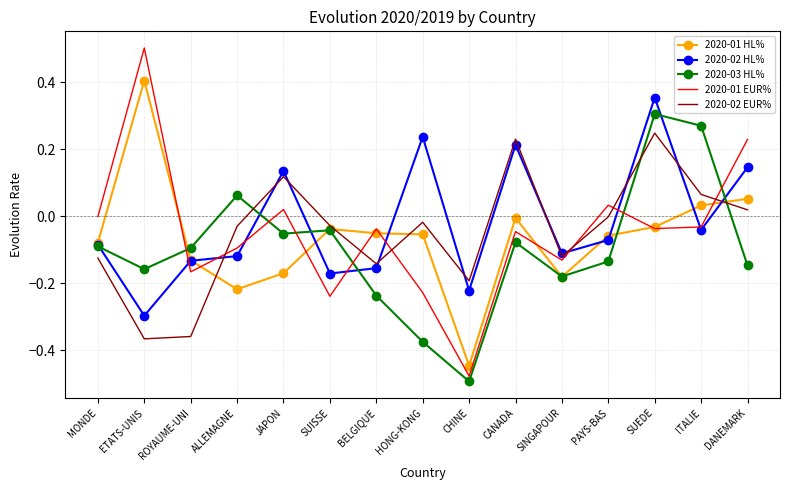

What is the total value across all series at CHINE?

-1.8